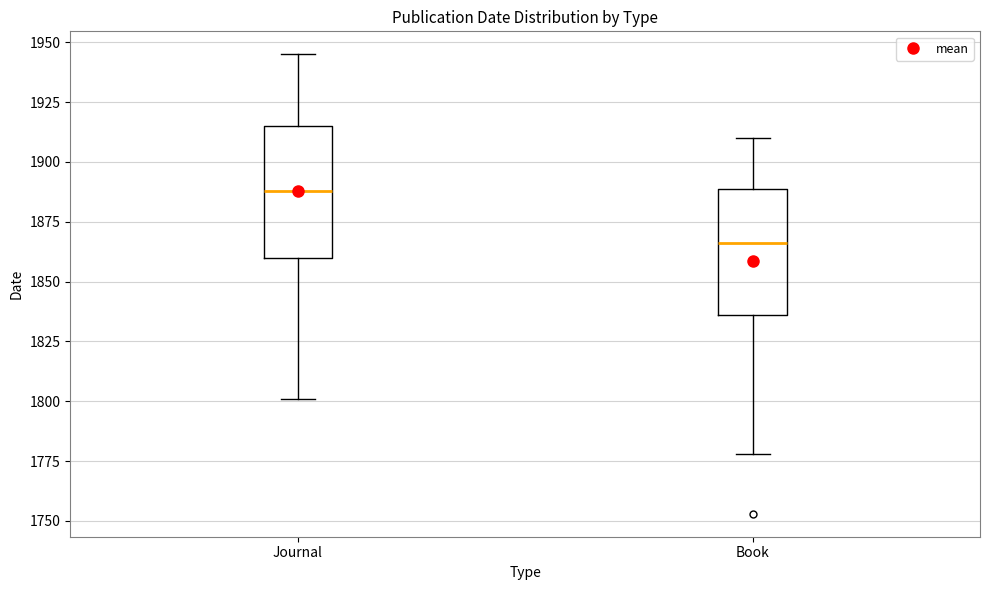

Reading left to right, read every box against the y-axis: the position of its median line, the range the box covers, and the ends of its whiskers. The values are not printed on the chart, so give them approximately, as read against the axis.

Journal: median 1890, box 1860 to 1915, whiskers 1800 to 1945
Book: median 1865, box 1835 to 1890, whiskers 1780 to 1910